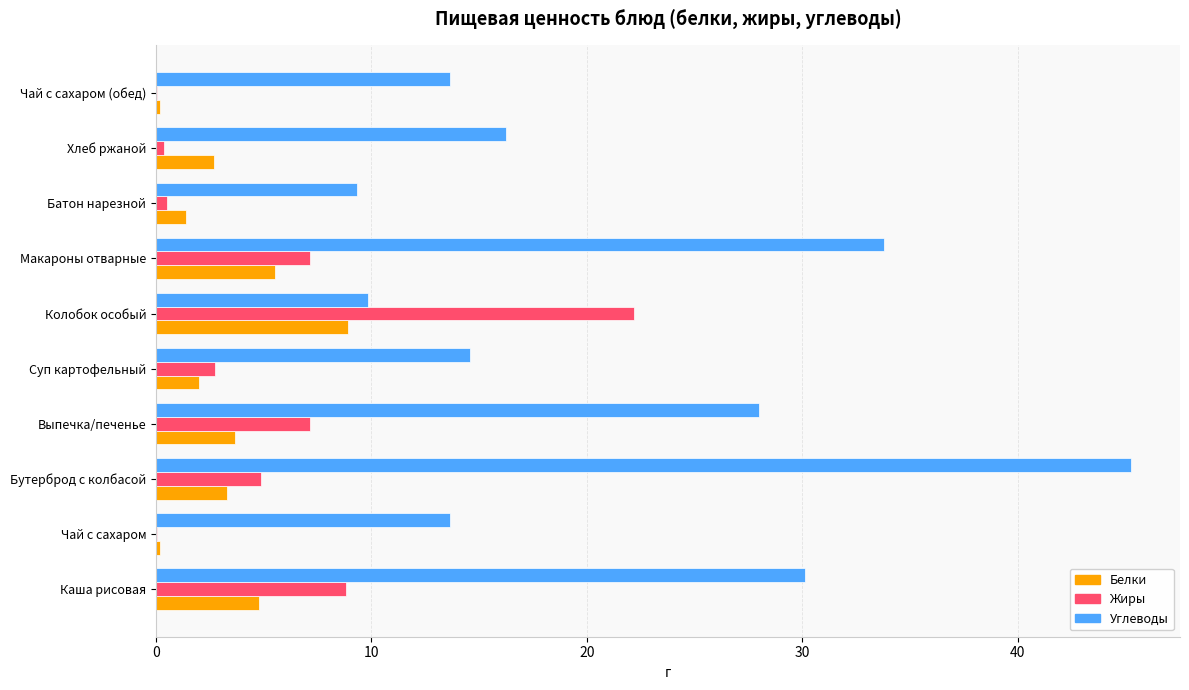

At which category does the chart reach its peak across all series?

Бутерброд с колбасой